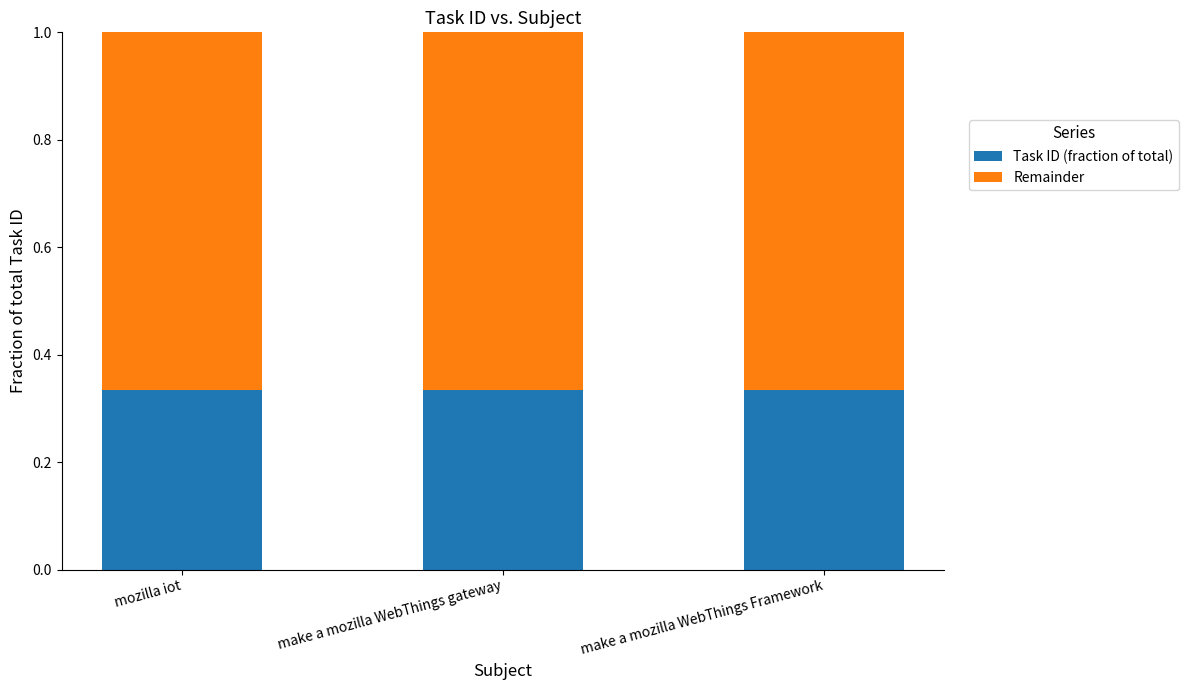

What is the total value across all series at make a mozilla WebThings gateway?

1.0